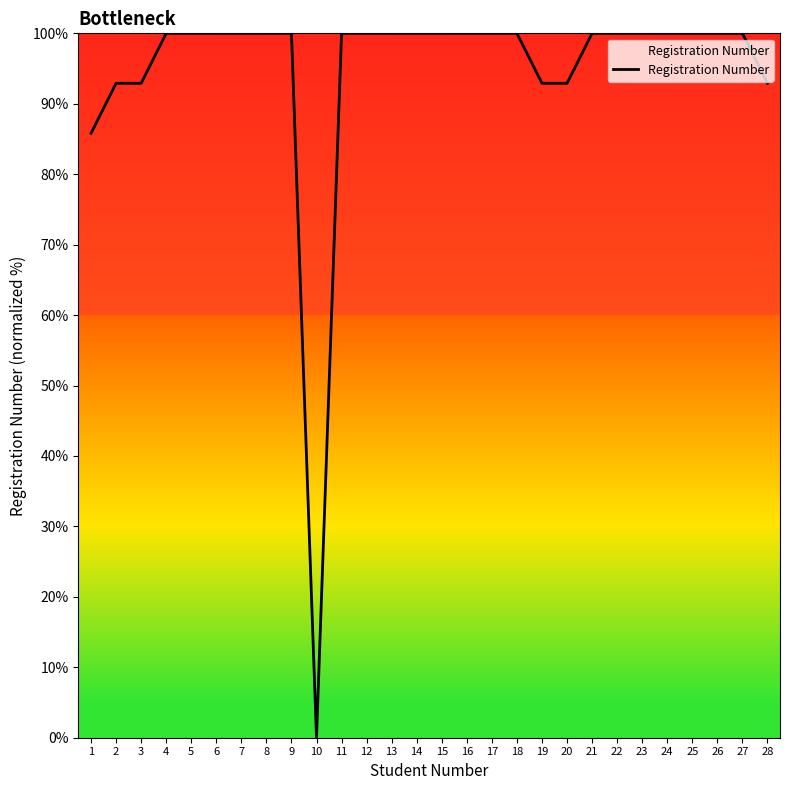

The value at 22 is 100.0. True or false?

True